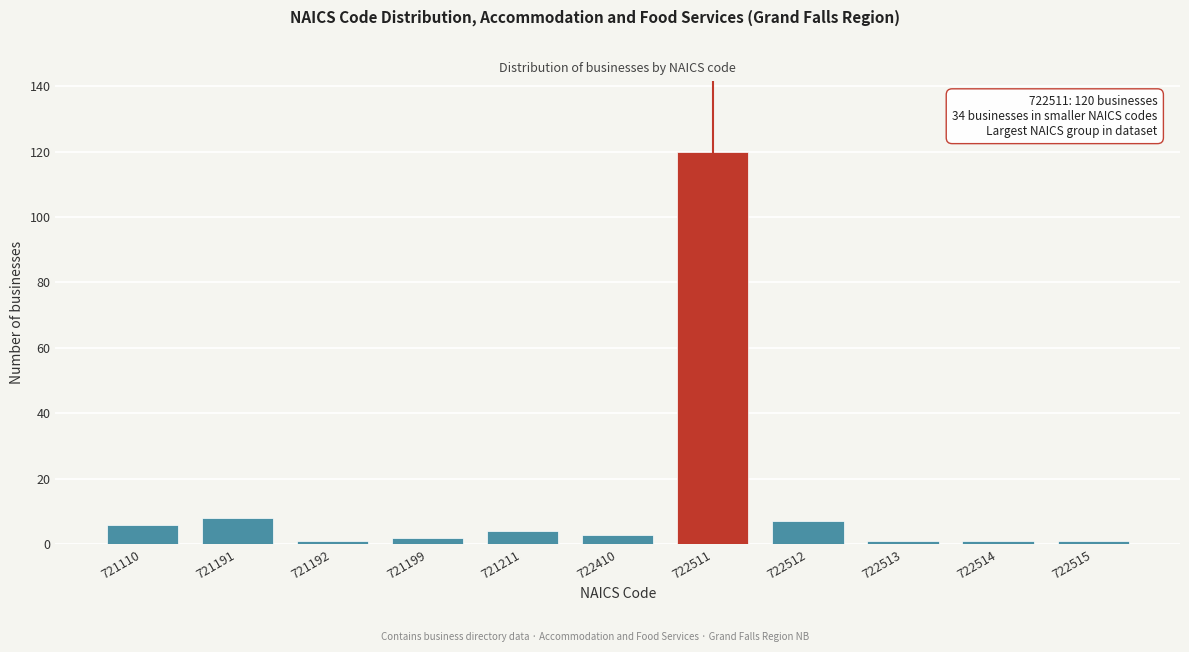

Reading left to right, extract all data points from this chart.

6	8	1	2	4	3	120	7	1	1	1